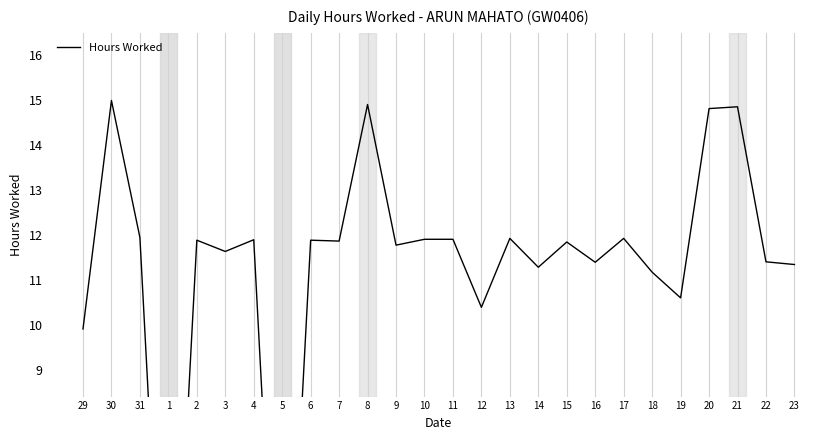

What is the sum of the values at 12 and 1?

10.4